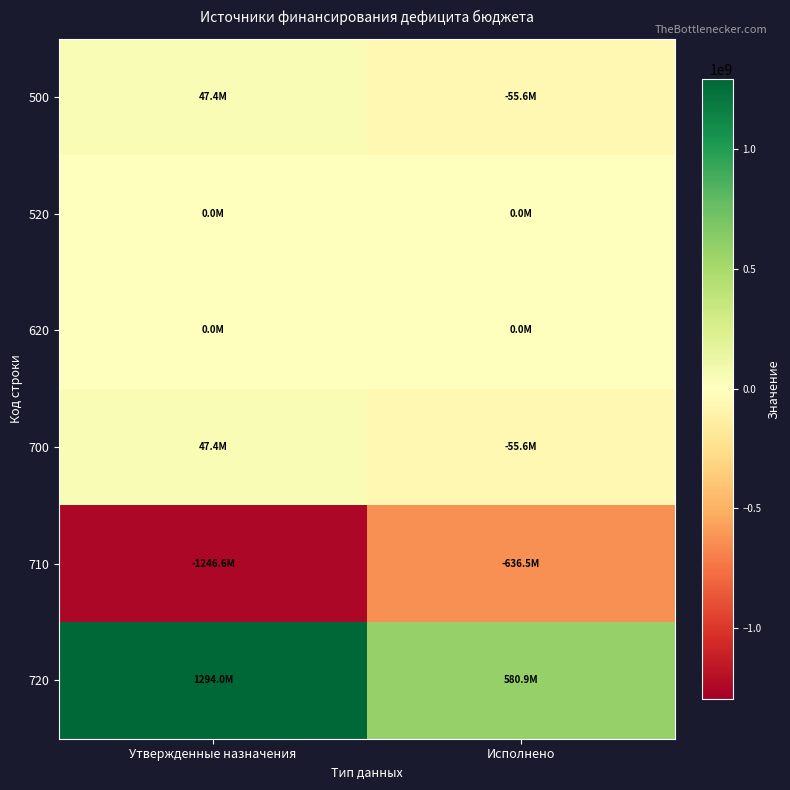

Reading left to right, transcribe all the data shown in this chart.

500: Утвержденные назначения=47371210.0	Исполнено=-55601928.6
520: Утвержденные назначения=0.0	Исполнено=0.0
620: Утвержденные назначения=0.0	Исполнено=0.0
700: Утвержденные назначения=47371210.0	Исполнено=-55601928.6
710: Утвержденные назначения=-1246612356.5	Исполнено=-636498958.3
720: Утвержденные назначения=1293983566.5	Исполнено=580897029.8